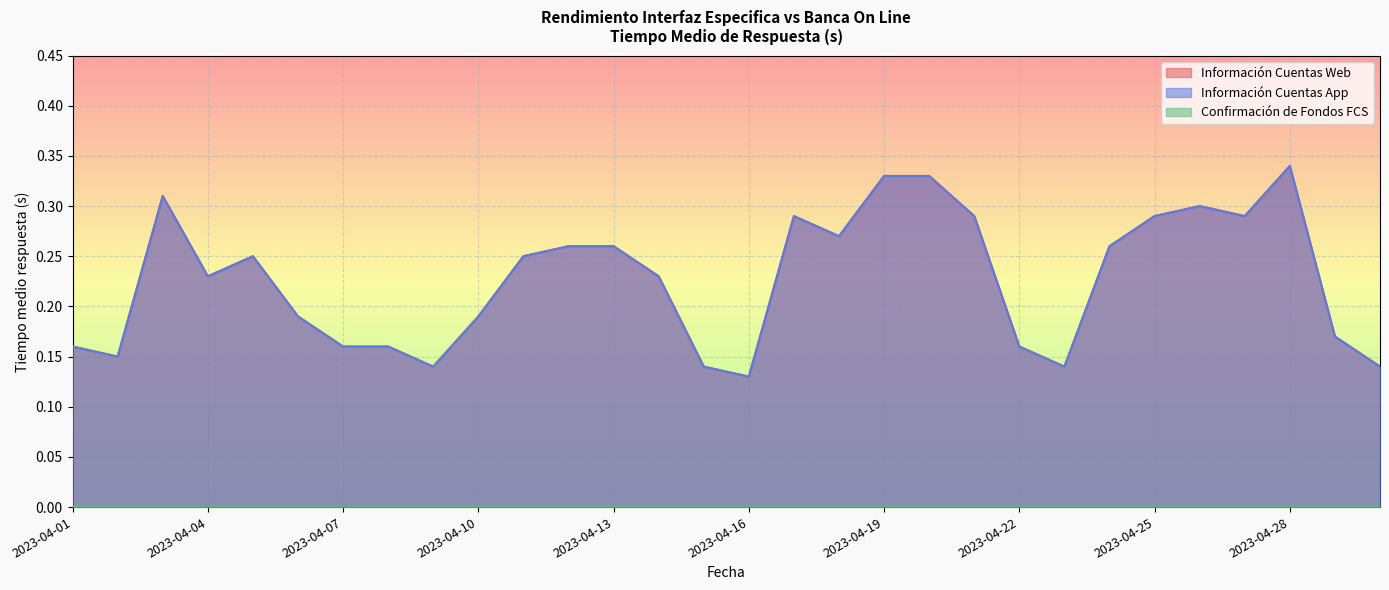

At how many categories does at least one series exceed 0?

30